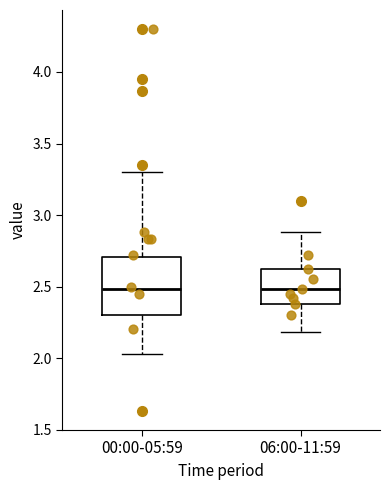

Reading left to right, read every box against the y-axis: the position of its median line, the range the box covers, and the ends of its whiskers. The values are not printed on the chart, so give them approximately, as read against the axis.

00:00-05:59: median 2.50, box 2.30 to 2.70, whiskers 2.05 to 3.30
06:00-11:59: median 2.50, box 2.40 to 2.60, whiskers 2.20 to 2.90